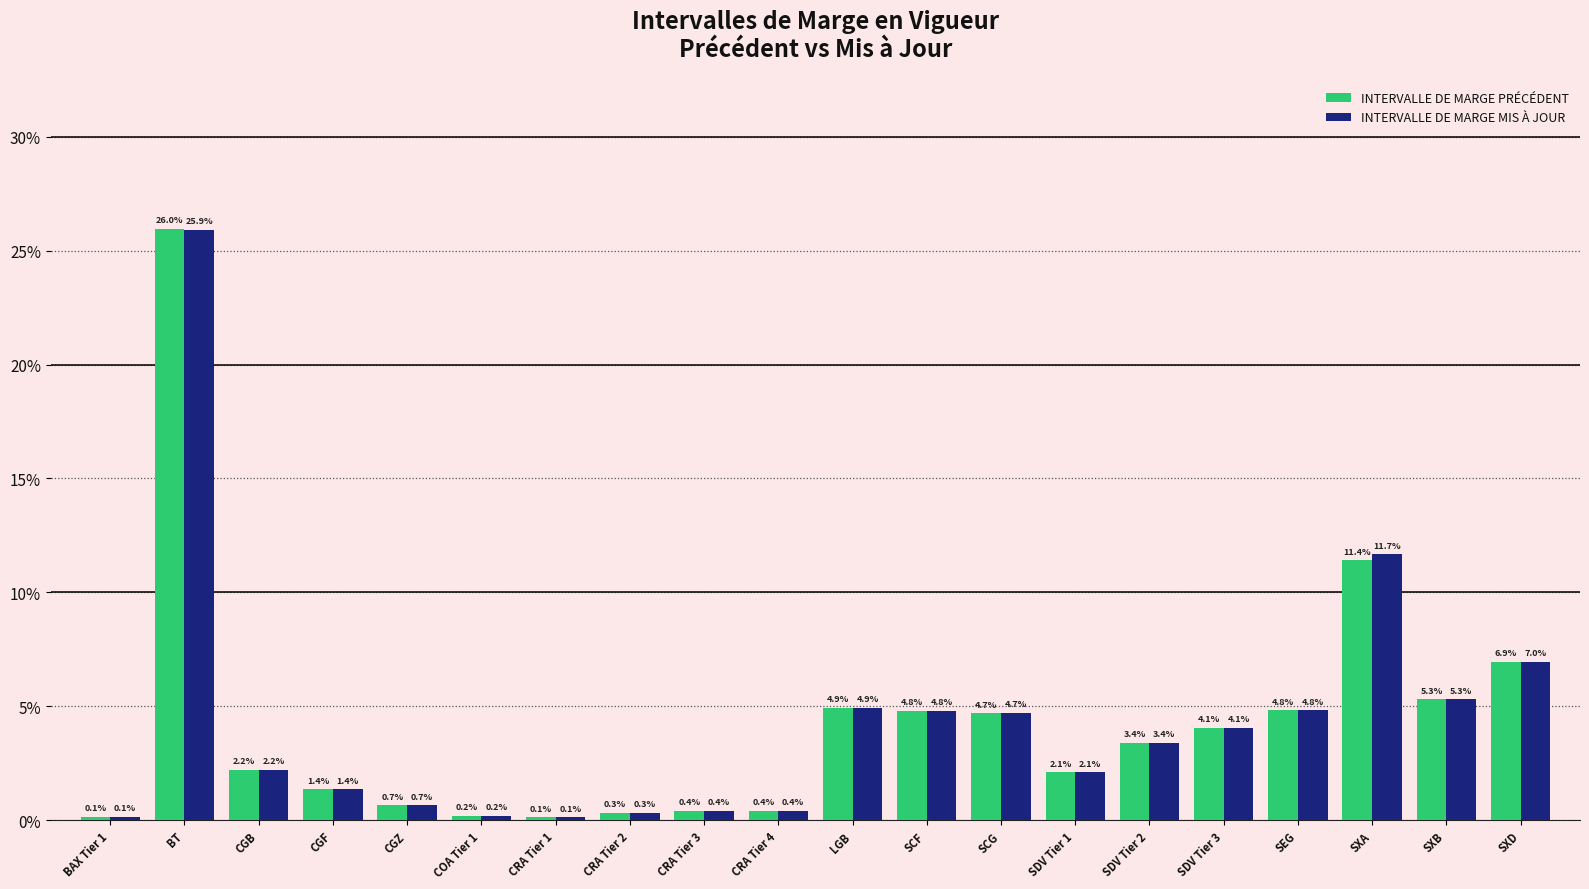

Does the chart contain stacked bars?

No